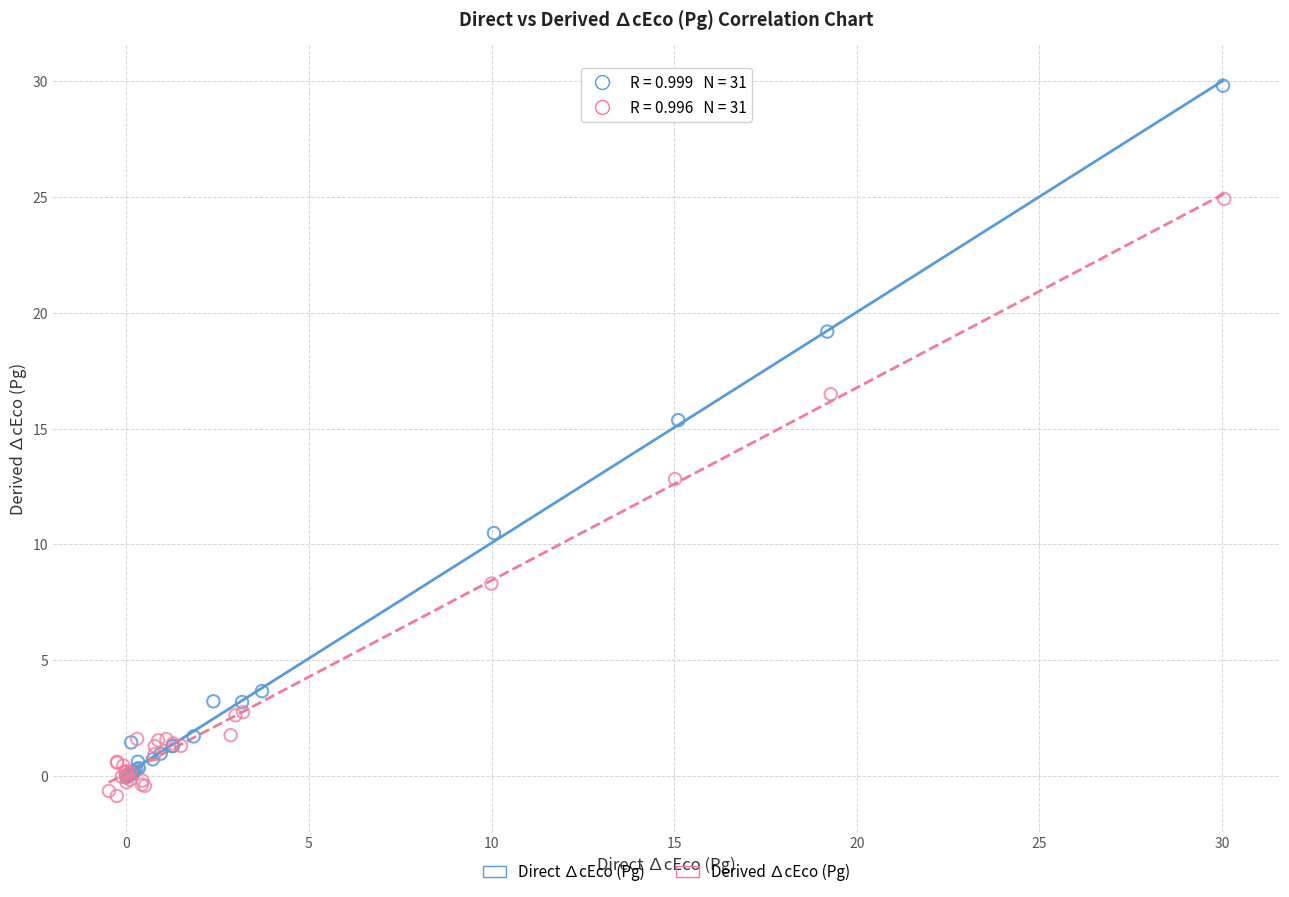

Which series reaches the minimum Y coordinate?

Derived ∆cEco (Pg)